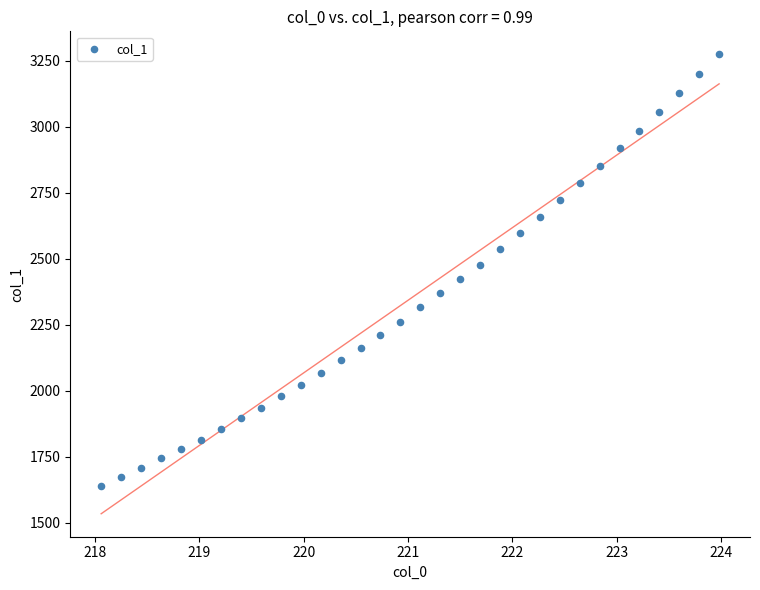

What is the range of X values (max minus min)?

5.9